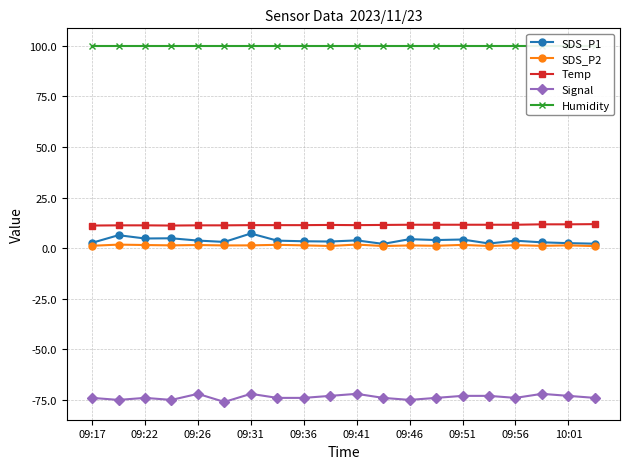

True or false: Signal has more than 0 points higher than both neighbors.

True